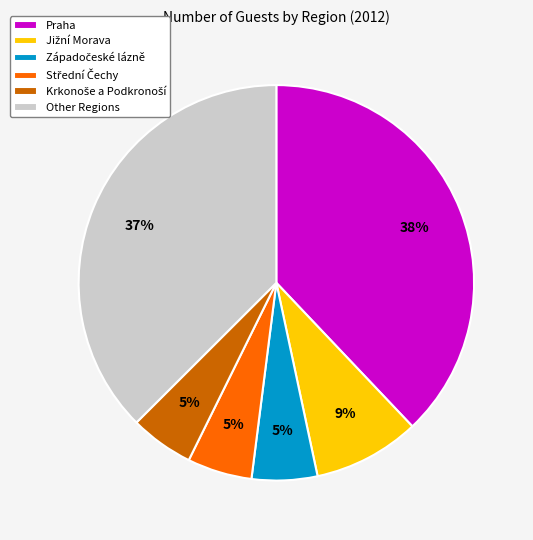

What percentage is the Other Regions slice, to the nearest percent?

37%